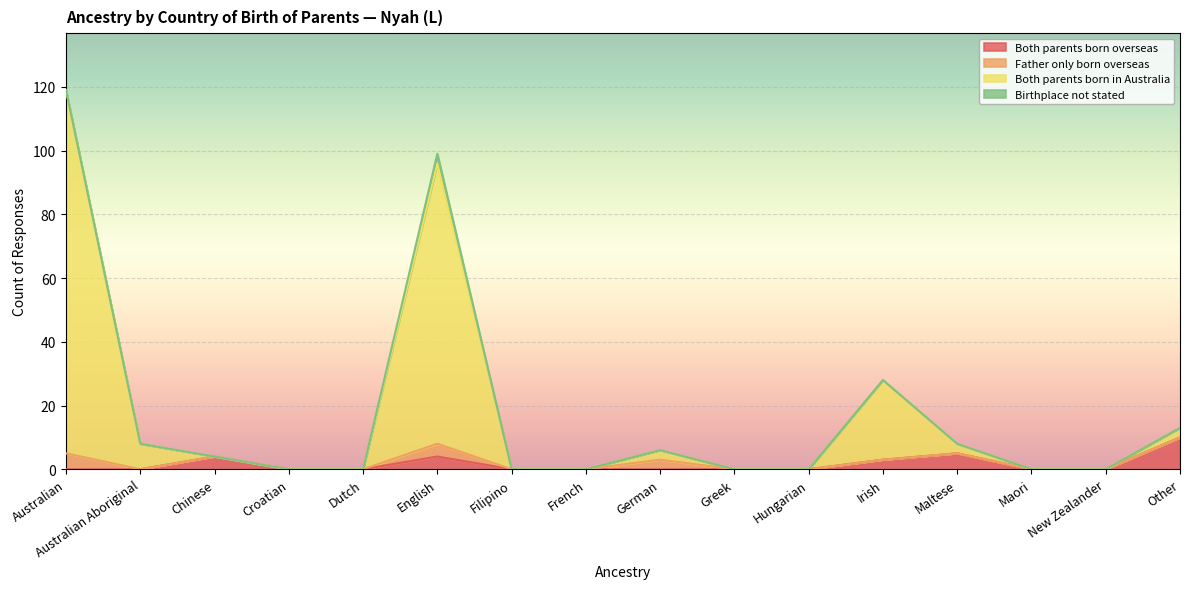

Where is the first local maximum for Both parents born in Australia?

English